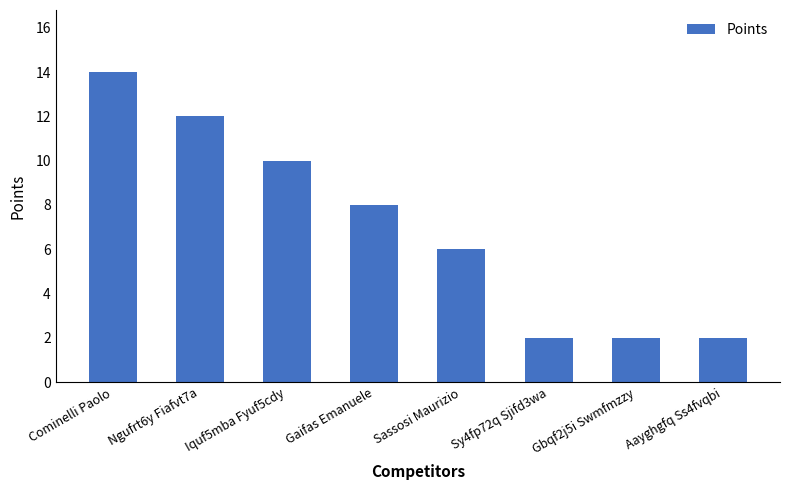

What is the label of the 8th bar from the right?

Cominelli Paolo